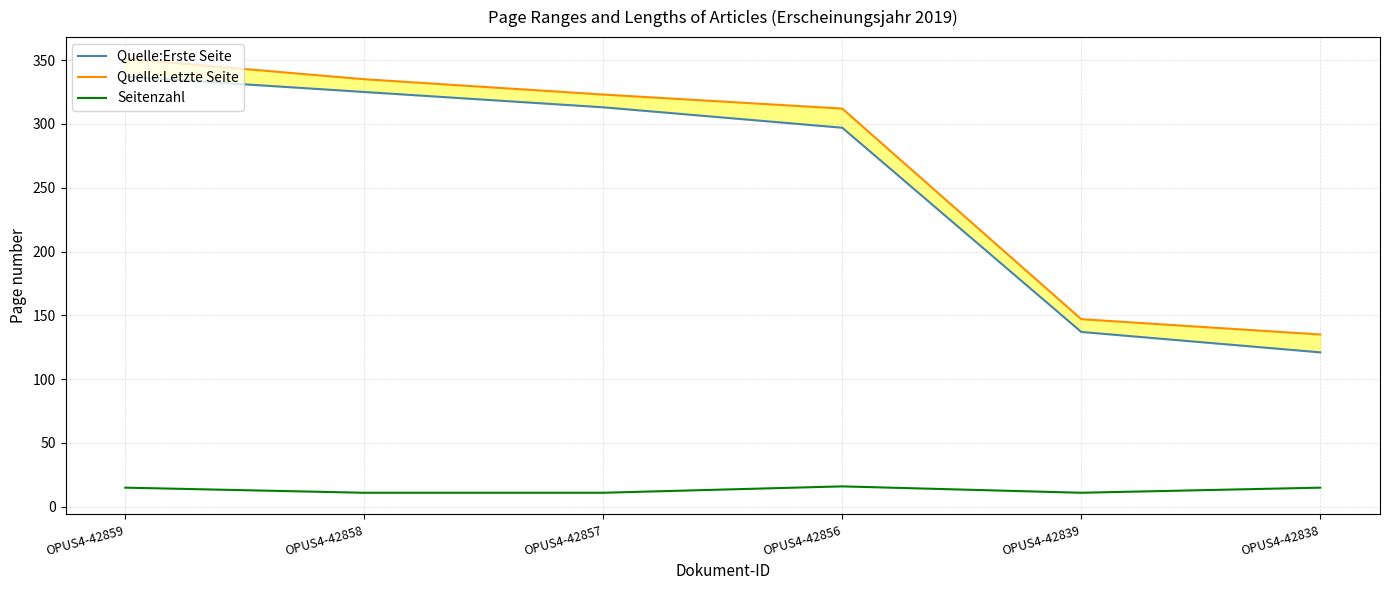

What is the minimum value shown in the chart?

11